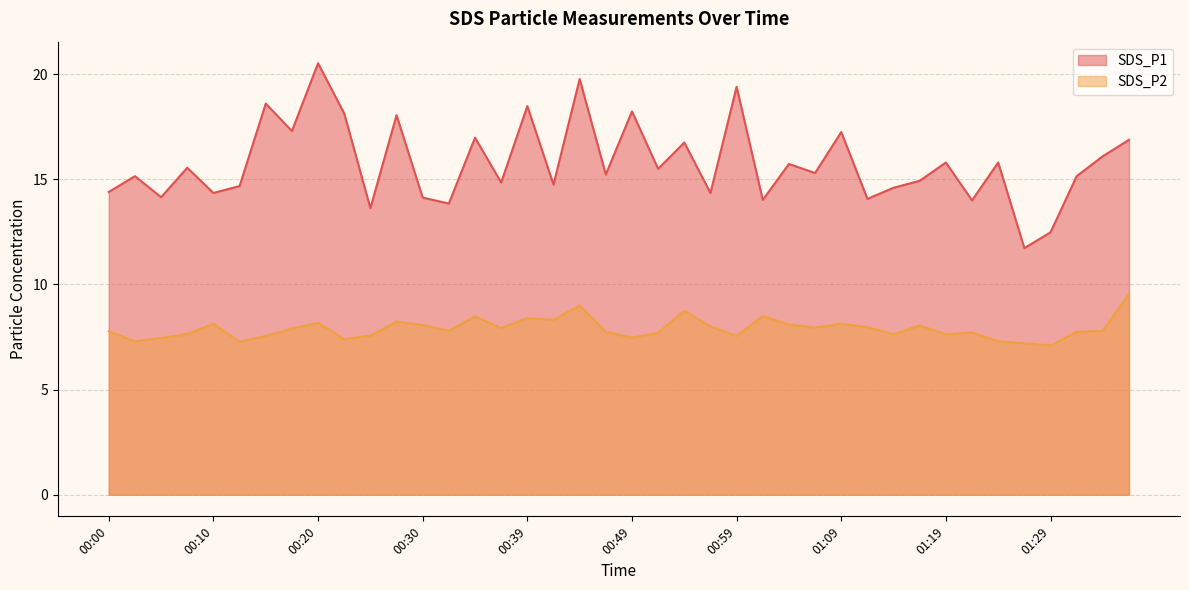

The SDS_P1 series shows 17.0 at 00:35. True or false?

True